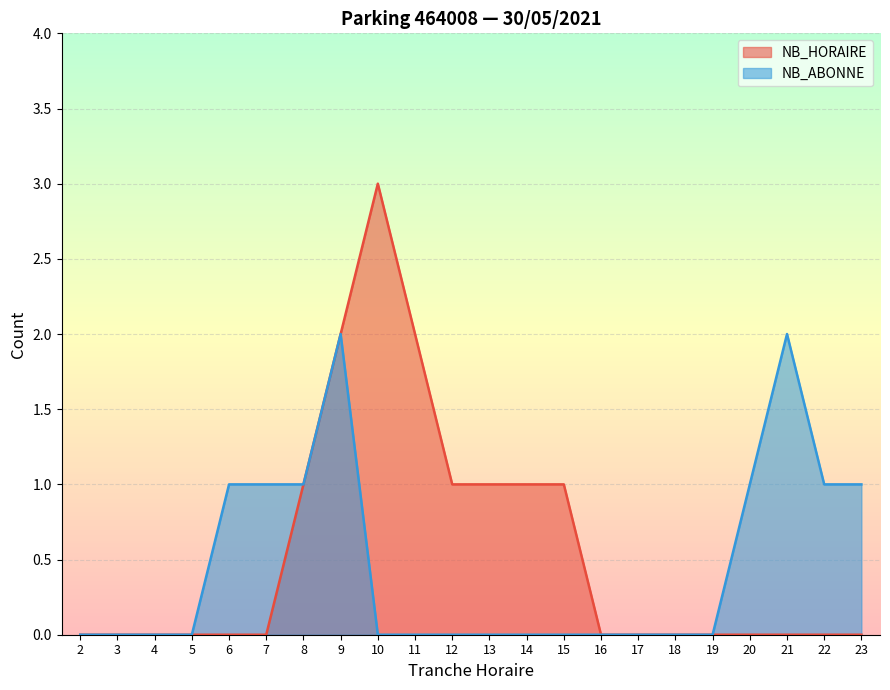

What is the greatest value displayed?

3